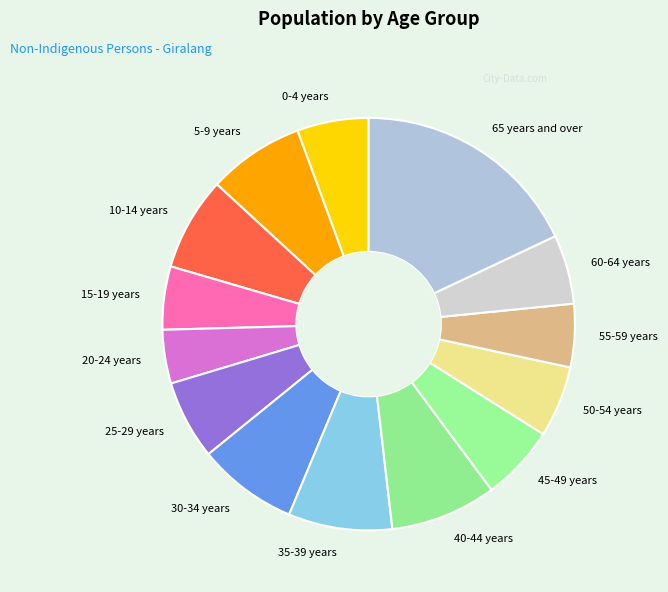

How many slices are in this pie chart?

14